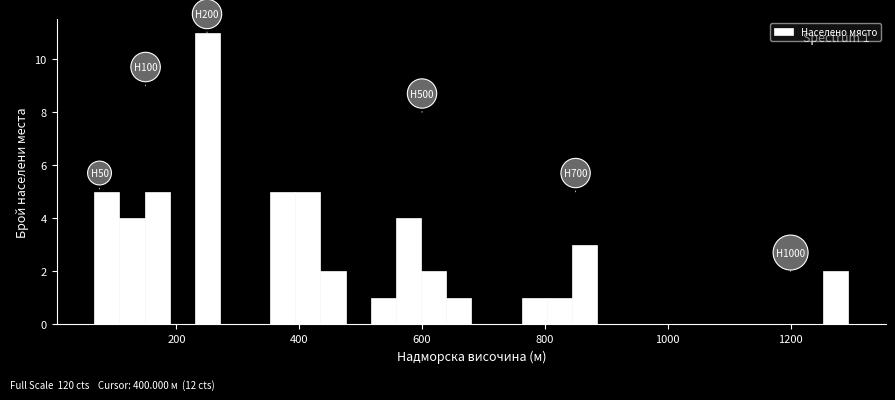

Read against the x-axis, roughly where is the centre of the tallest bar?

260